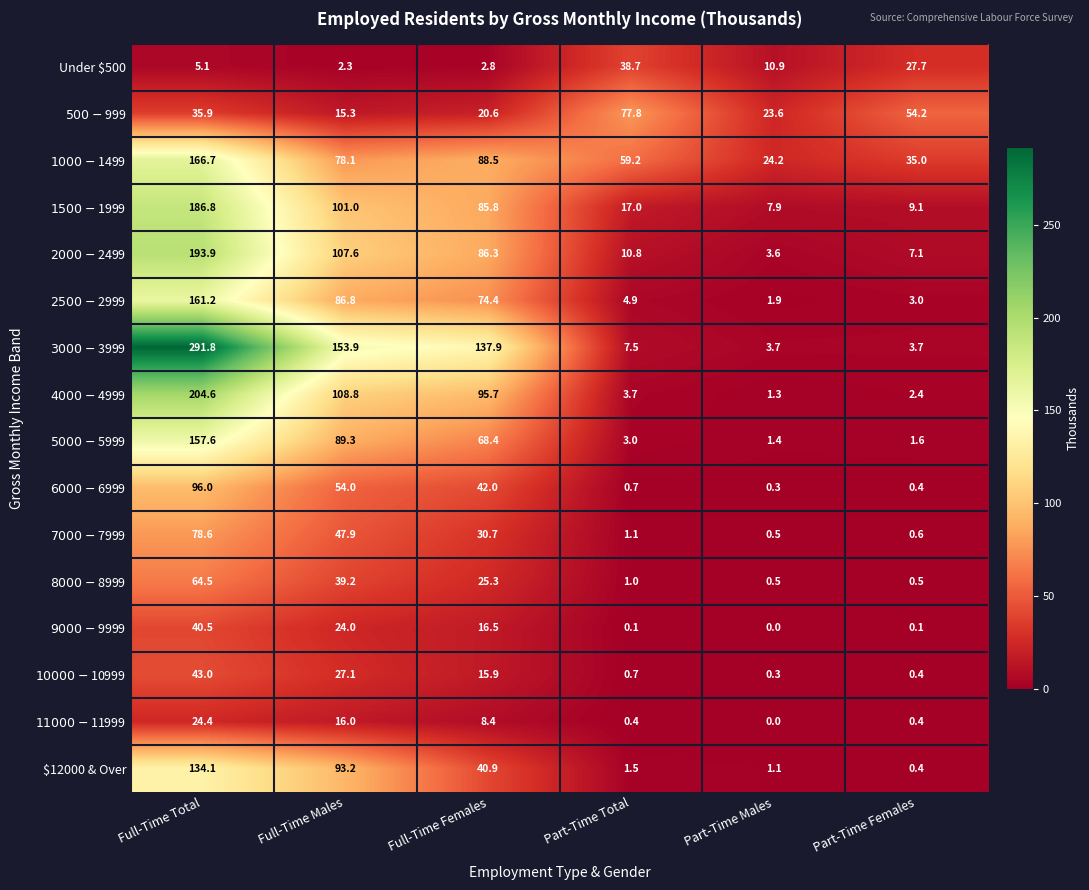

How many distinct data groups are displayed?

16